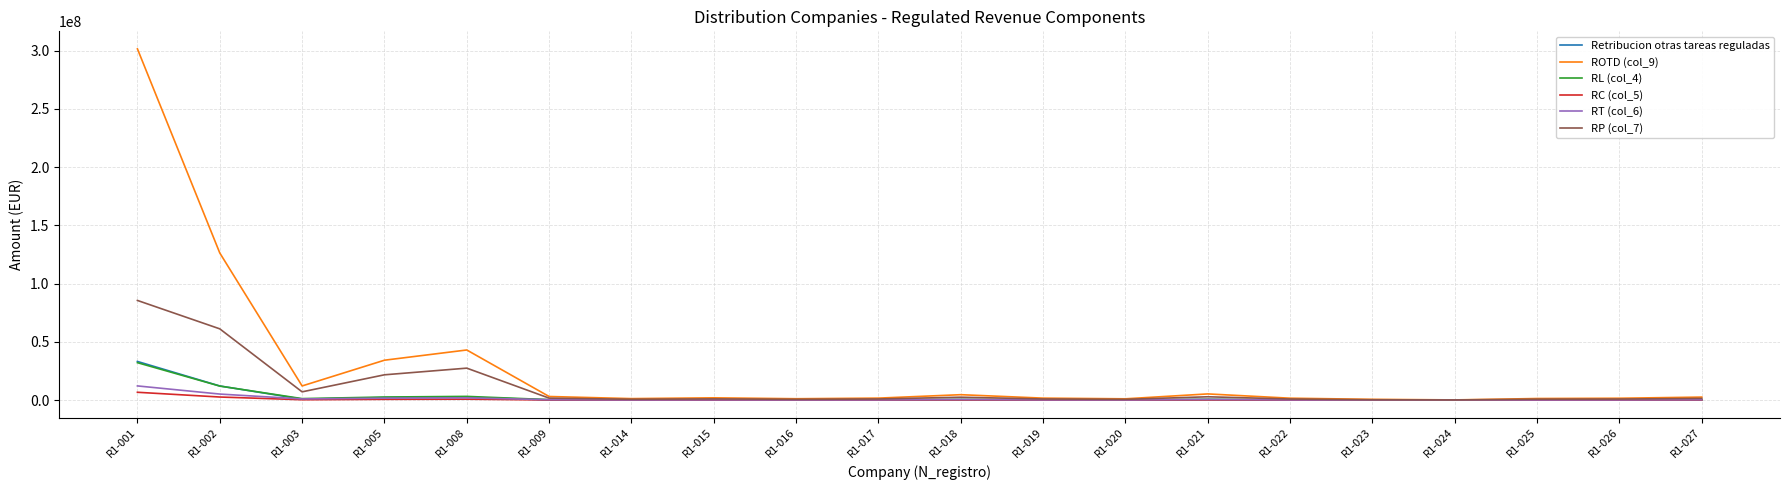

What is the lowest value of the Retribucion otras tareas reguladas series?

8013